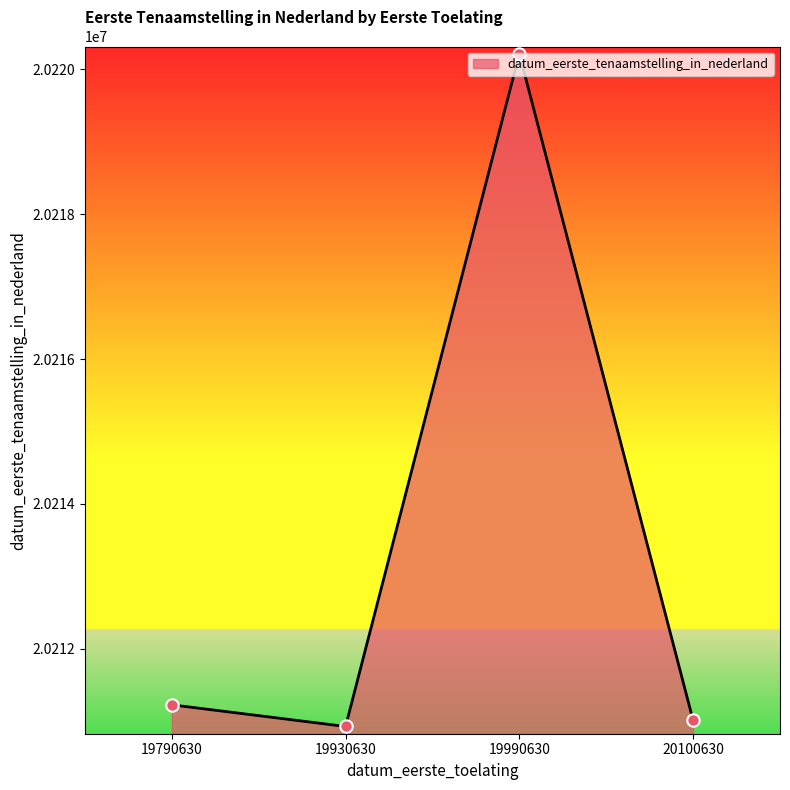

What is the change in value from 19930630 to 20100630?

+84